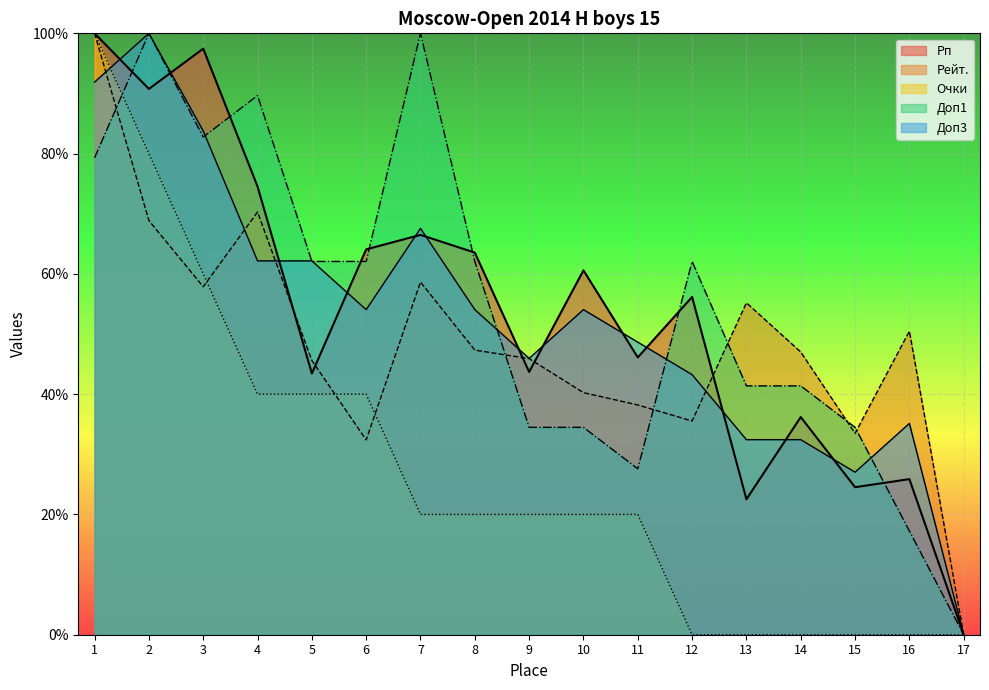

Reading left to right, transcribe all the data shown in this chart.

Рп: 1=100.0	2=90.8	3=97.5	4=74.5	5=43.4	6=64.1	7=66.5	8=63.5	9=43.7	10=60.6	11=46.1	12=56.2	13=22.5	14=36.2	15=24.5	16=25.9	17=0.0
Доп3: 1=91.9	2=100.0	3=83.8	4=62.2	5=62.2	6=54.1	7=67.6	8=54.1	9=45.9	10=54.1	11=48.6	12=43.2	13=32.4	14=32.4	15=27.0	16=35.1	17=0.0
Очки: 1=100.0	2=80.0	3=60.0	4=40.0	5=40.0	6=40.0	7=20.0	8=20.0	9=20.0	10=20.0	11=20.0	12=0.0	13=0.0	14=0.0	15=0.0	16=0.0	17=0.0
Доп1: 1=79.3	2=100.0	3=82.8	4=89.7	5=62.1	6=62.1	7=100.0	8=62.1	9=34.5	10=34.5	11=27.6	12=62.1	13=41.4	14=41.4	15=34.5	16=17.2	17=0.0
Рейт.: 1=100.0	2=68.9	3=57.9	4=70.3	5=45.6	6=32.4	7=58.6	8=47.3	9=45.9	10=40.3	11=38.2	12=35.5	13=55.2	14=47.0	15=33.5	16=50.5	17=0.0